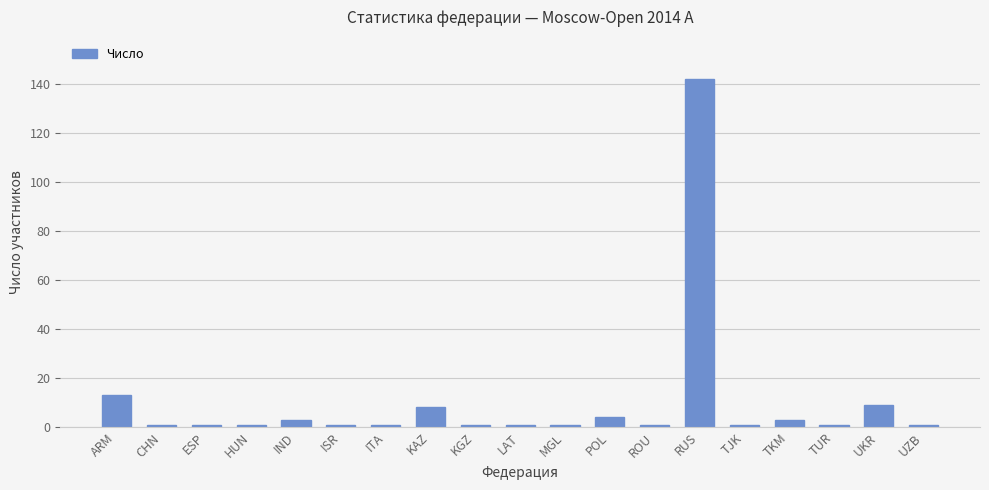

What is the difference between the maximum and second lowest values?

141